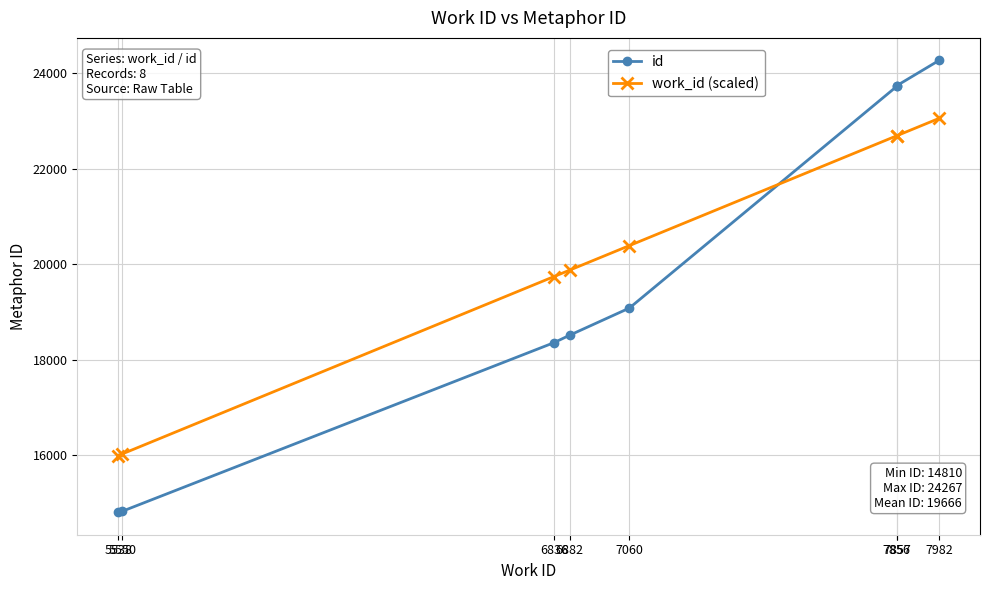

Rank the series at 7857 from lowest to highest value.

work_id (scaled), id